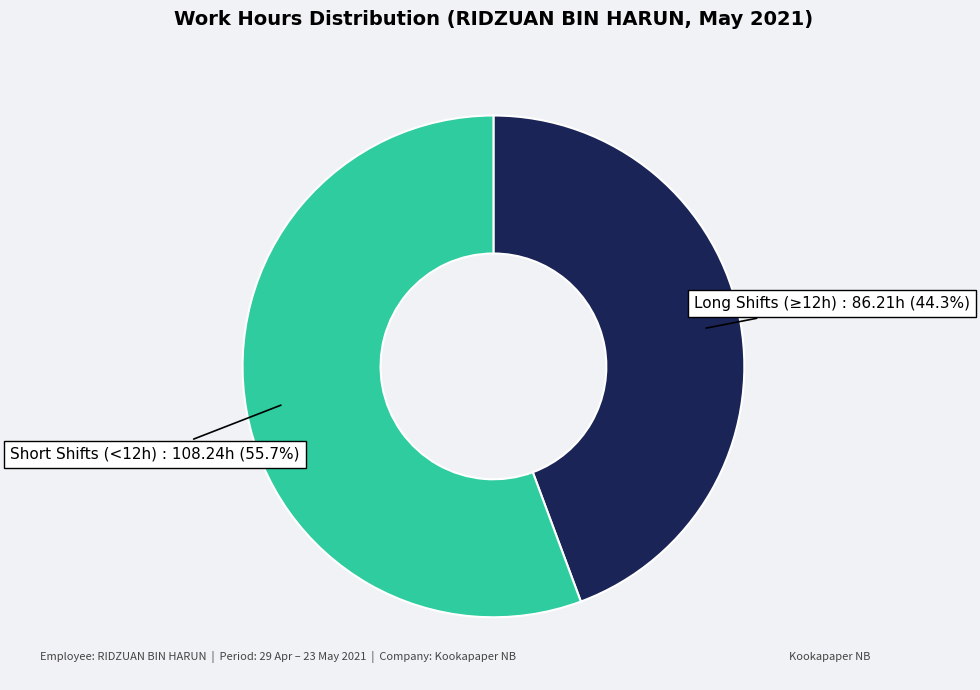

Is there any slice that represents more than half of the pie?

Yes